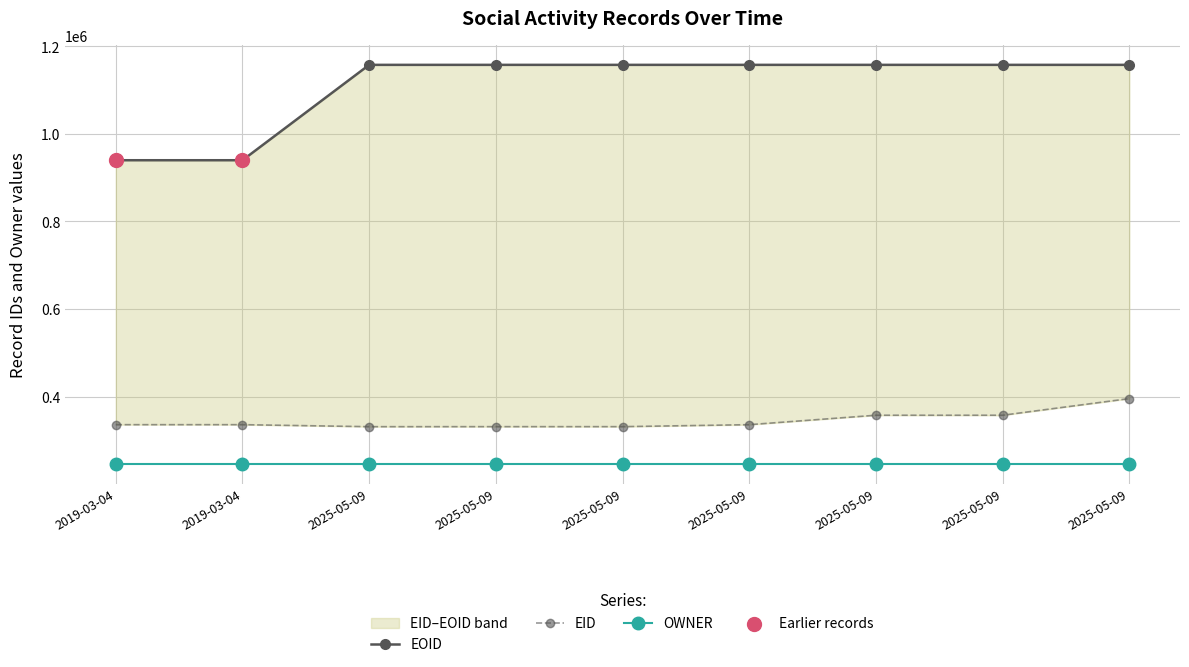

Which series has the widest spread of Y values?

EOID